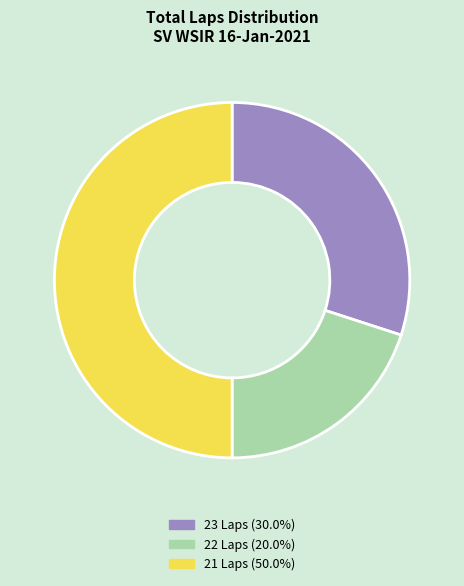

Is 23 Laps (30.0%) the majority of the pie?

No